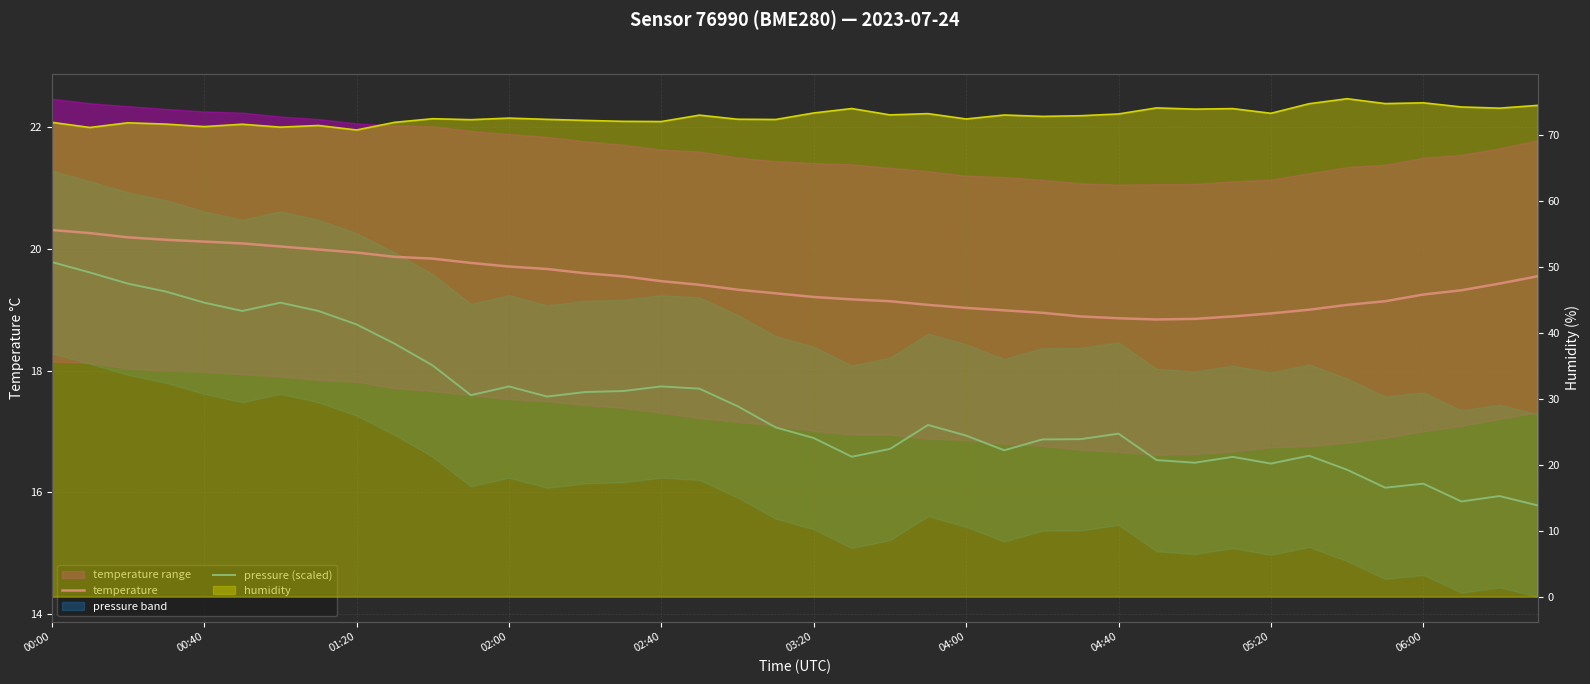

What is the difference between the second highest and second lowest values in the temperature series?

1.4